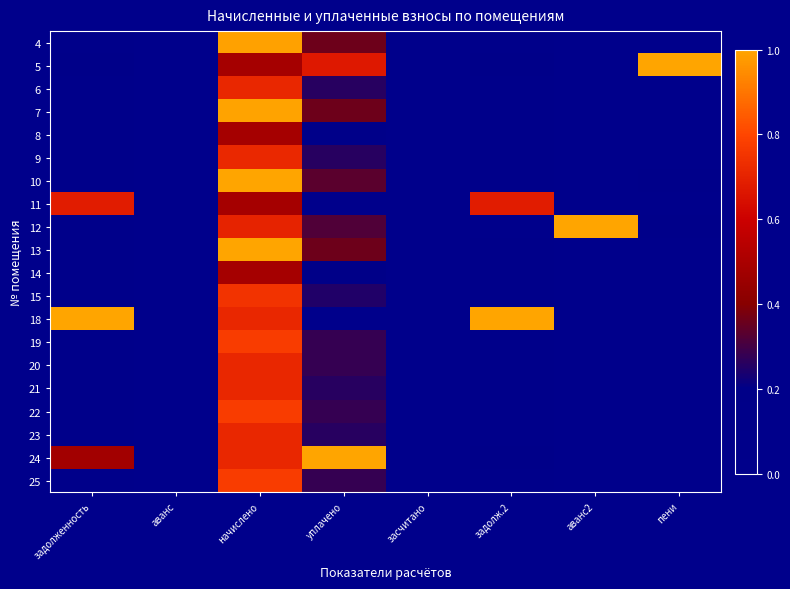

List the series in order of their peak value, lowest first.

14, 8, 11, 23, 6, 20, 21, 9, 15, 22, 19, 25, 4, 7, 13, 5, 10, 12, 18, 24